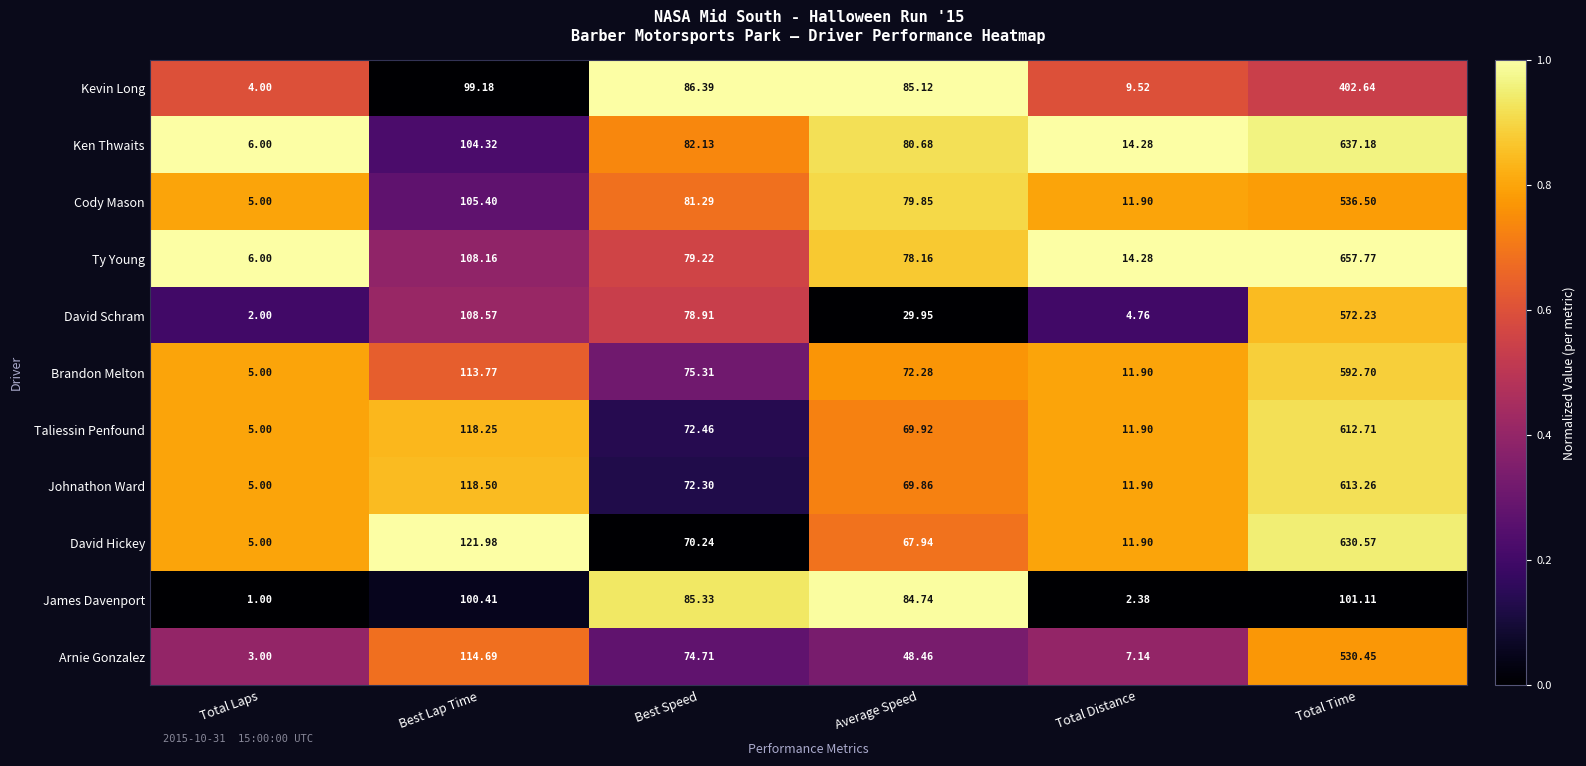

Which series has the widest spread of values?

Ty Young